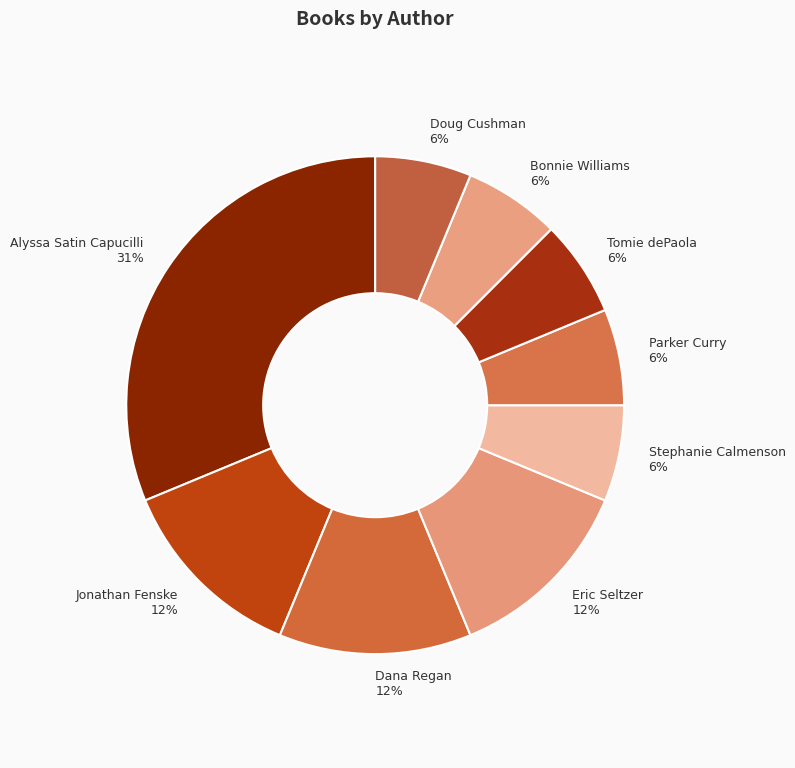

How many segments does this pie chart have?

9